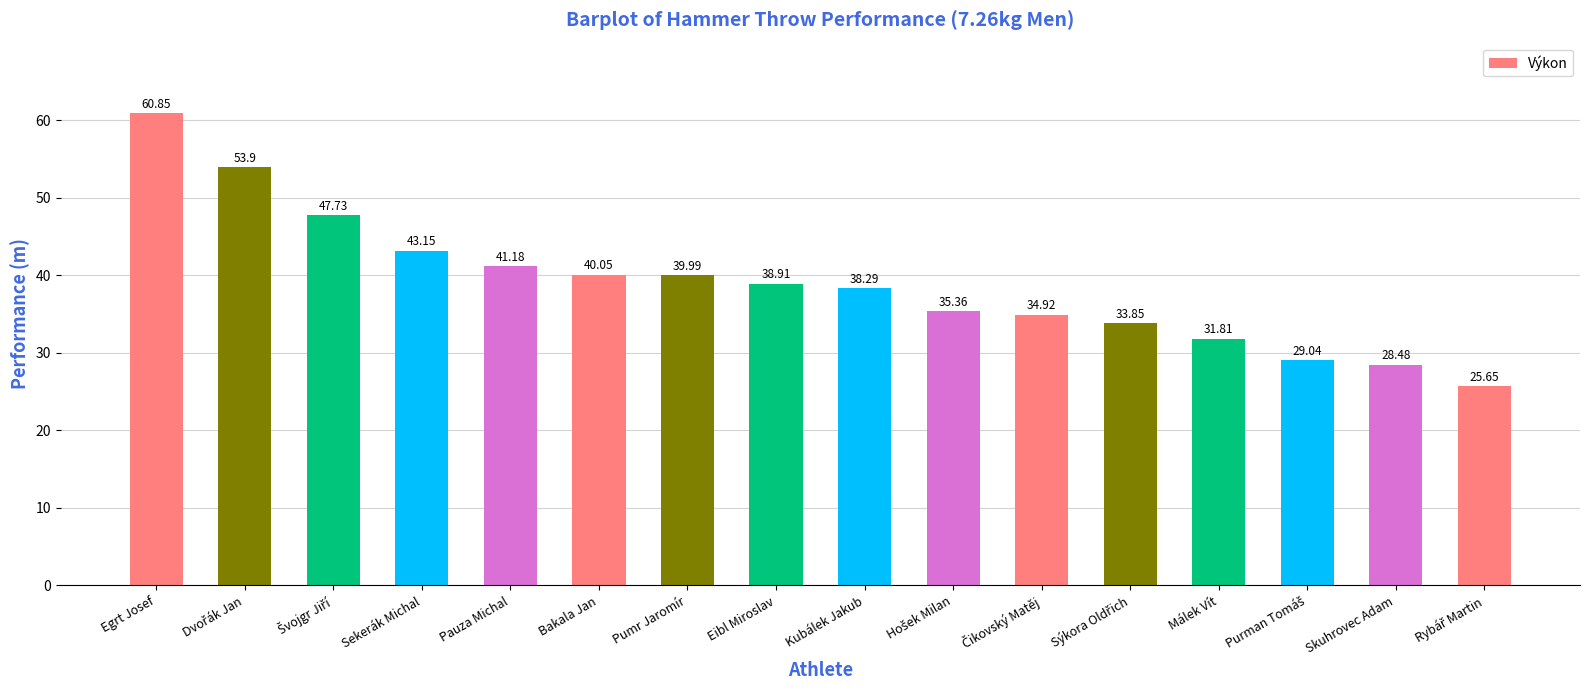

Where does the data first go above 38?

Egrt Josef